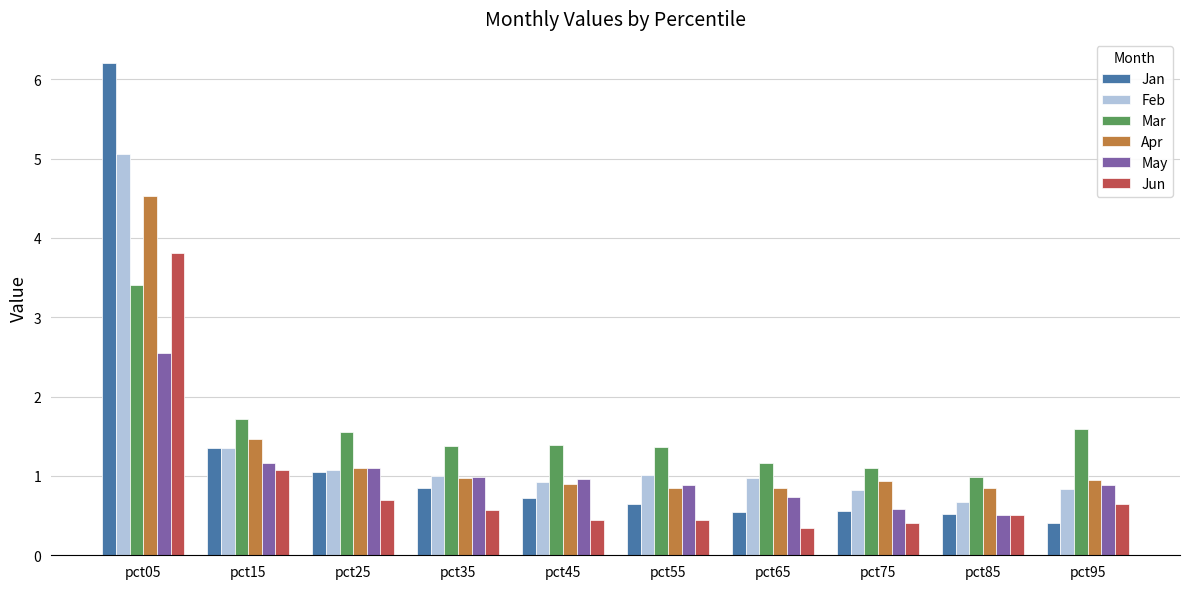

What is the average value of the Apr series?

1.3